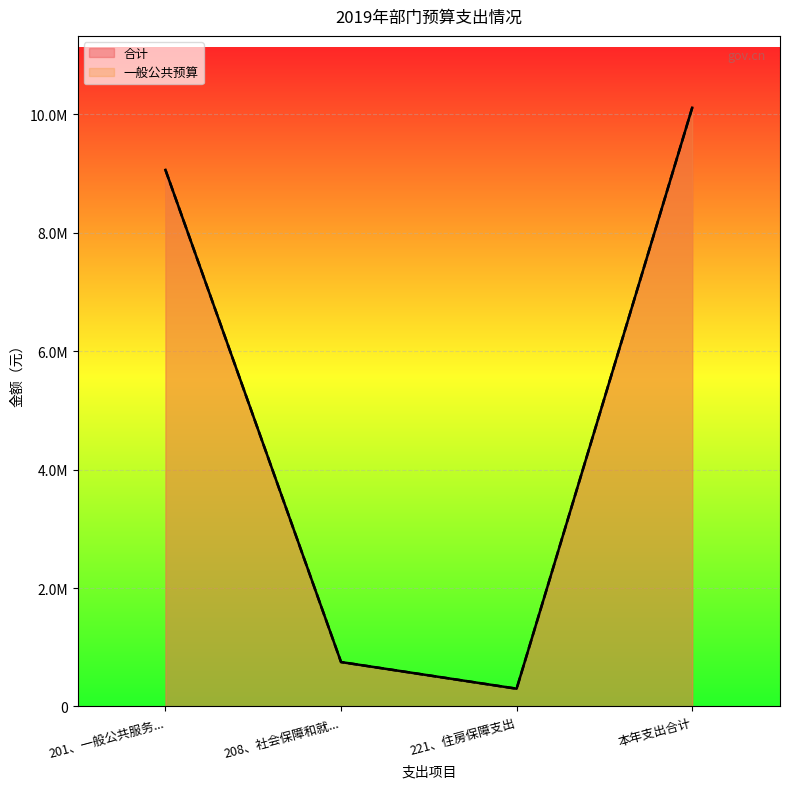

At 221、住房保障支出, list the series in order from largest to smallest.

一般公共预算, 合计